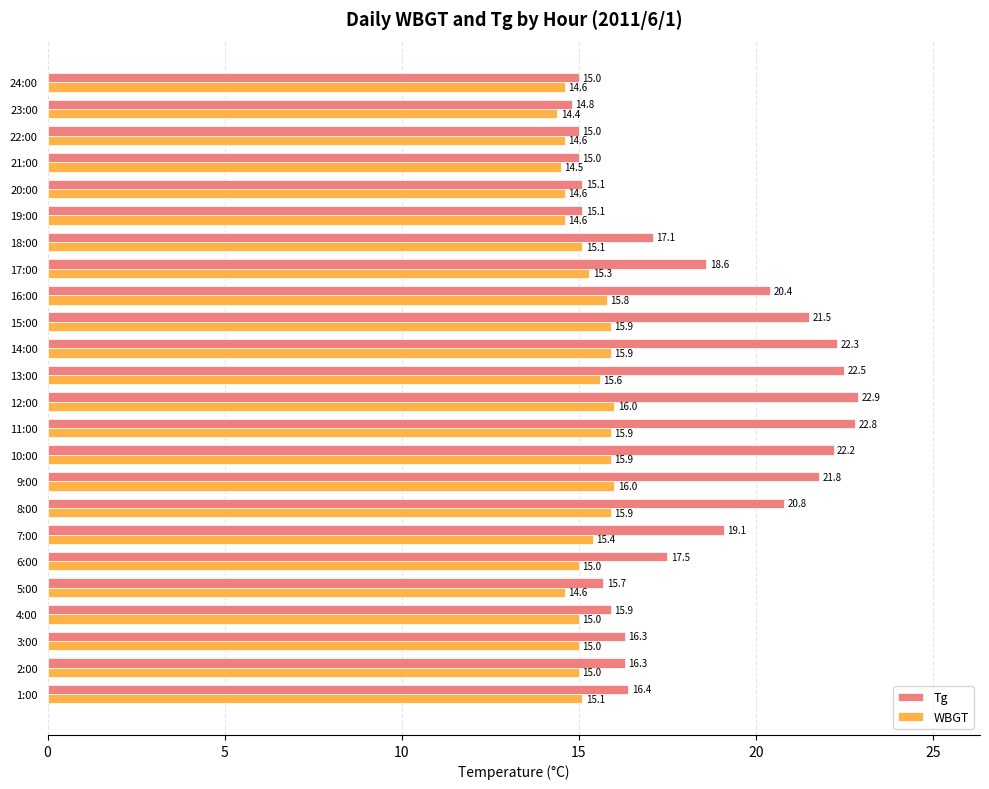

What is the difference between the highest and lowest values at 17:00?

3.3